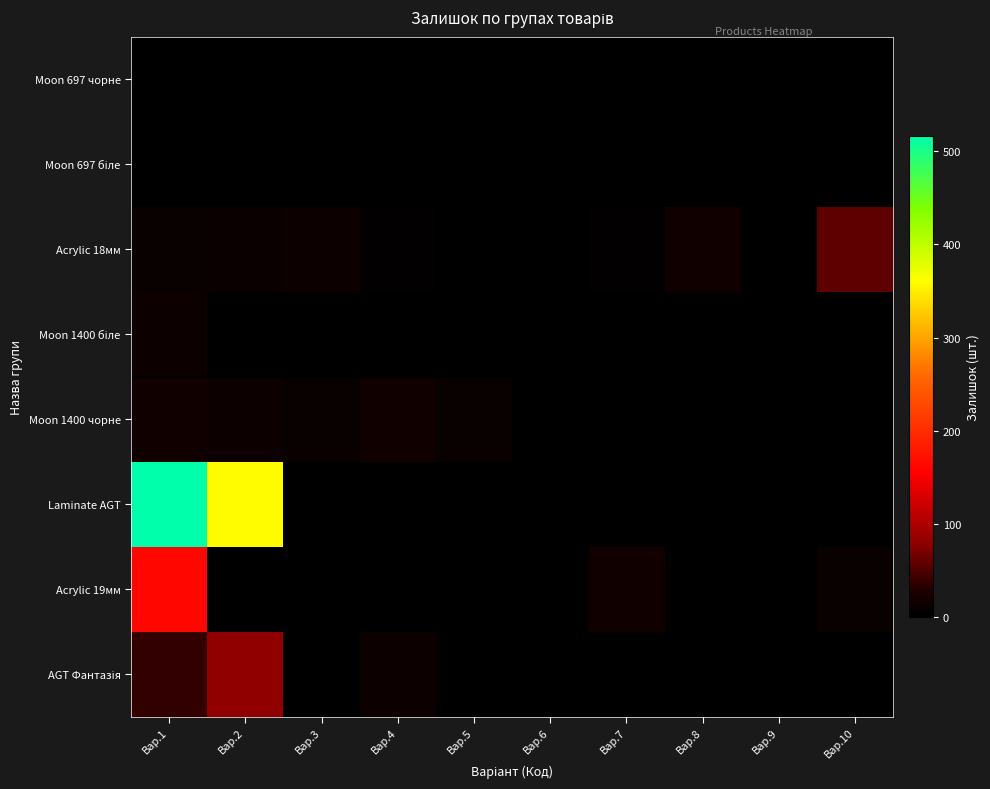

Count the number of data series in this chart.

8